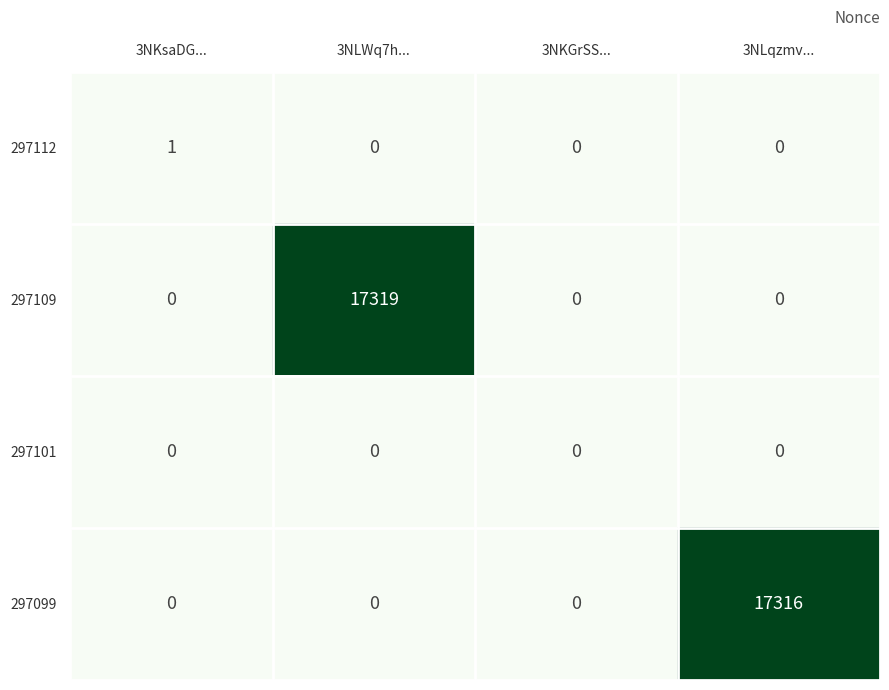

At which label does 297099 reach its peak?

3NLqzmv...